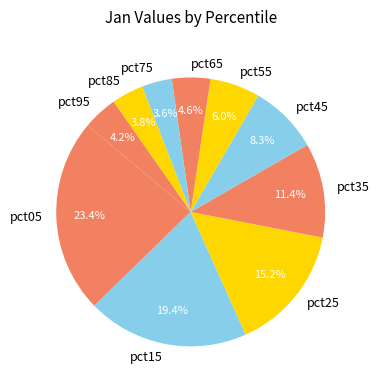

True or false: pct15 accounts for 8% of the total.

False